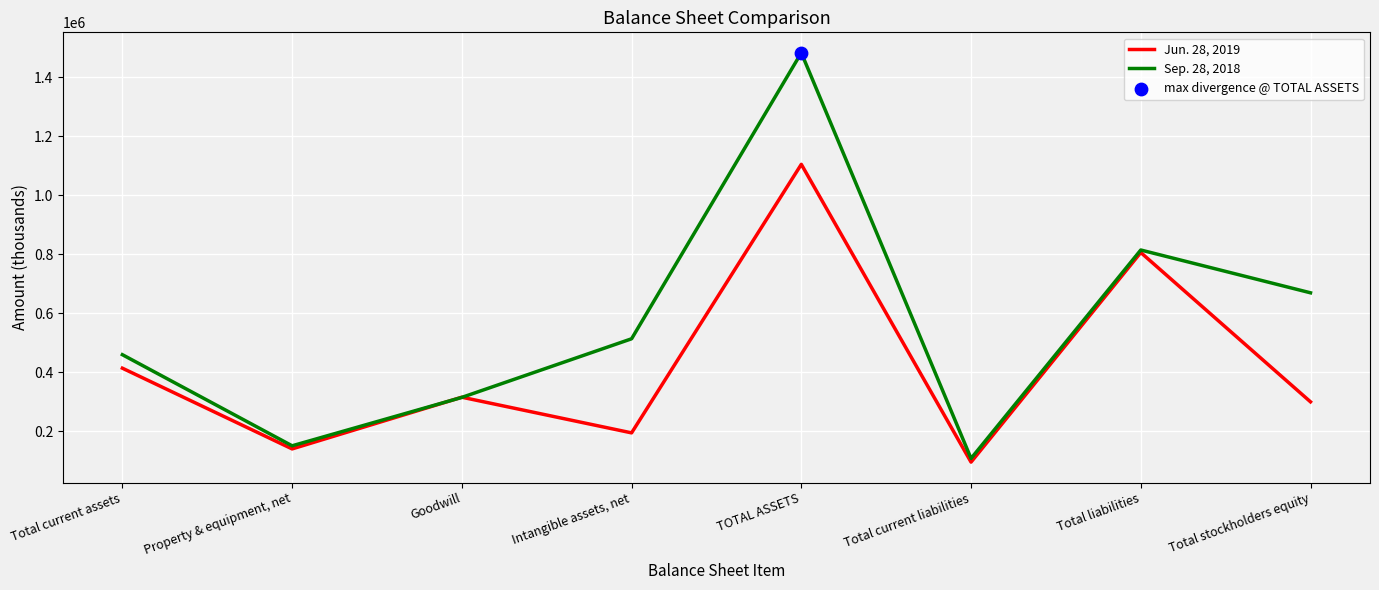

Which series has the widest spread of values?

Sep. 28, 2018